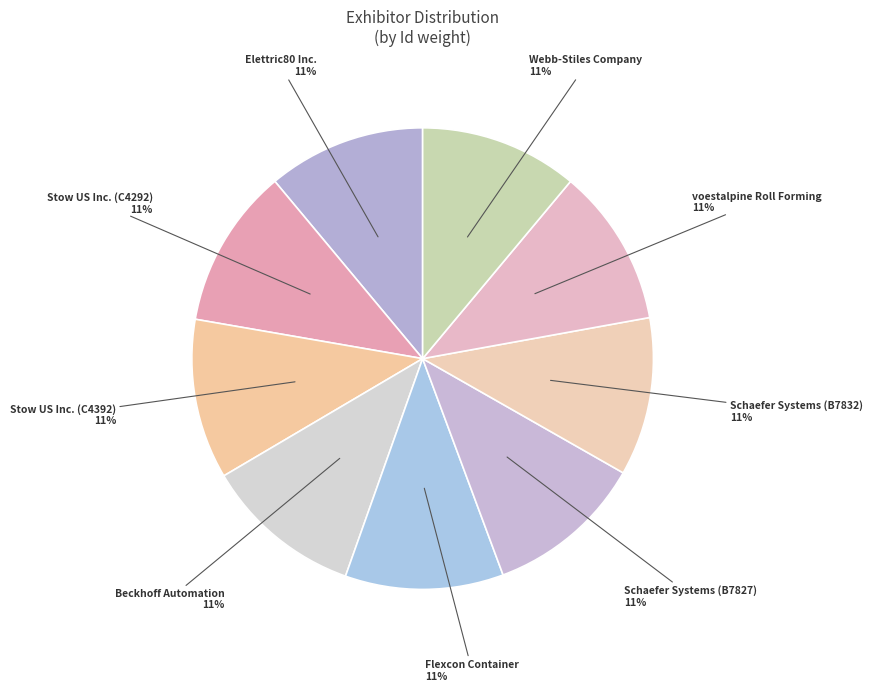

Count the number of slices in the pie.

9